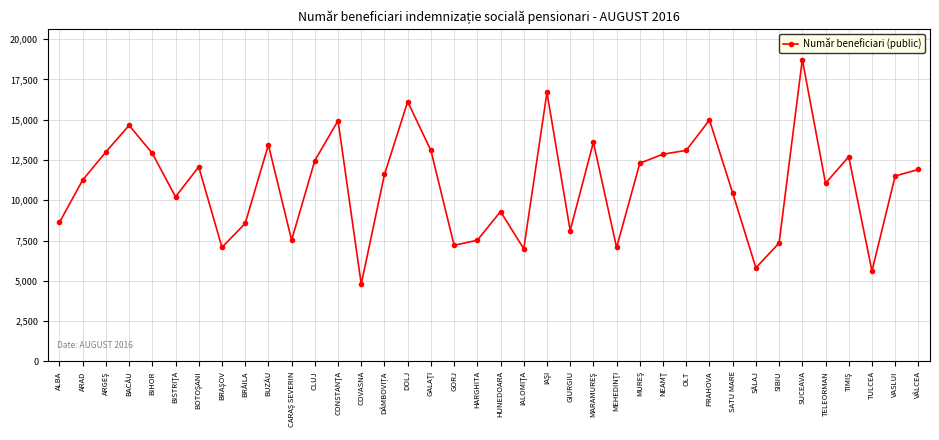

What is the sum of the values at HARGHITA and SATU MARE?

17966